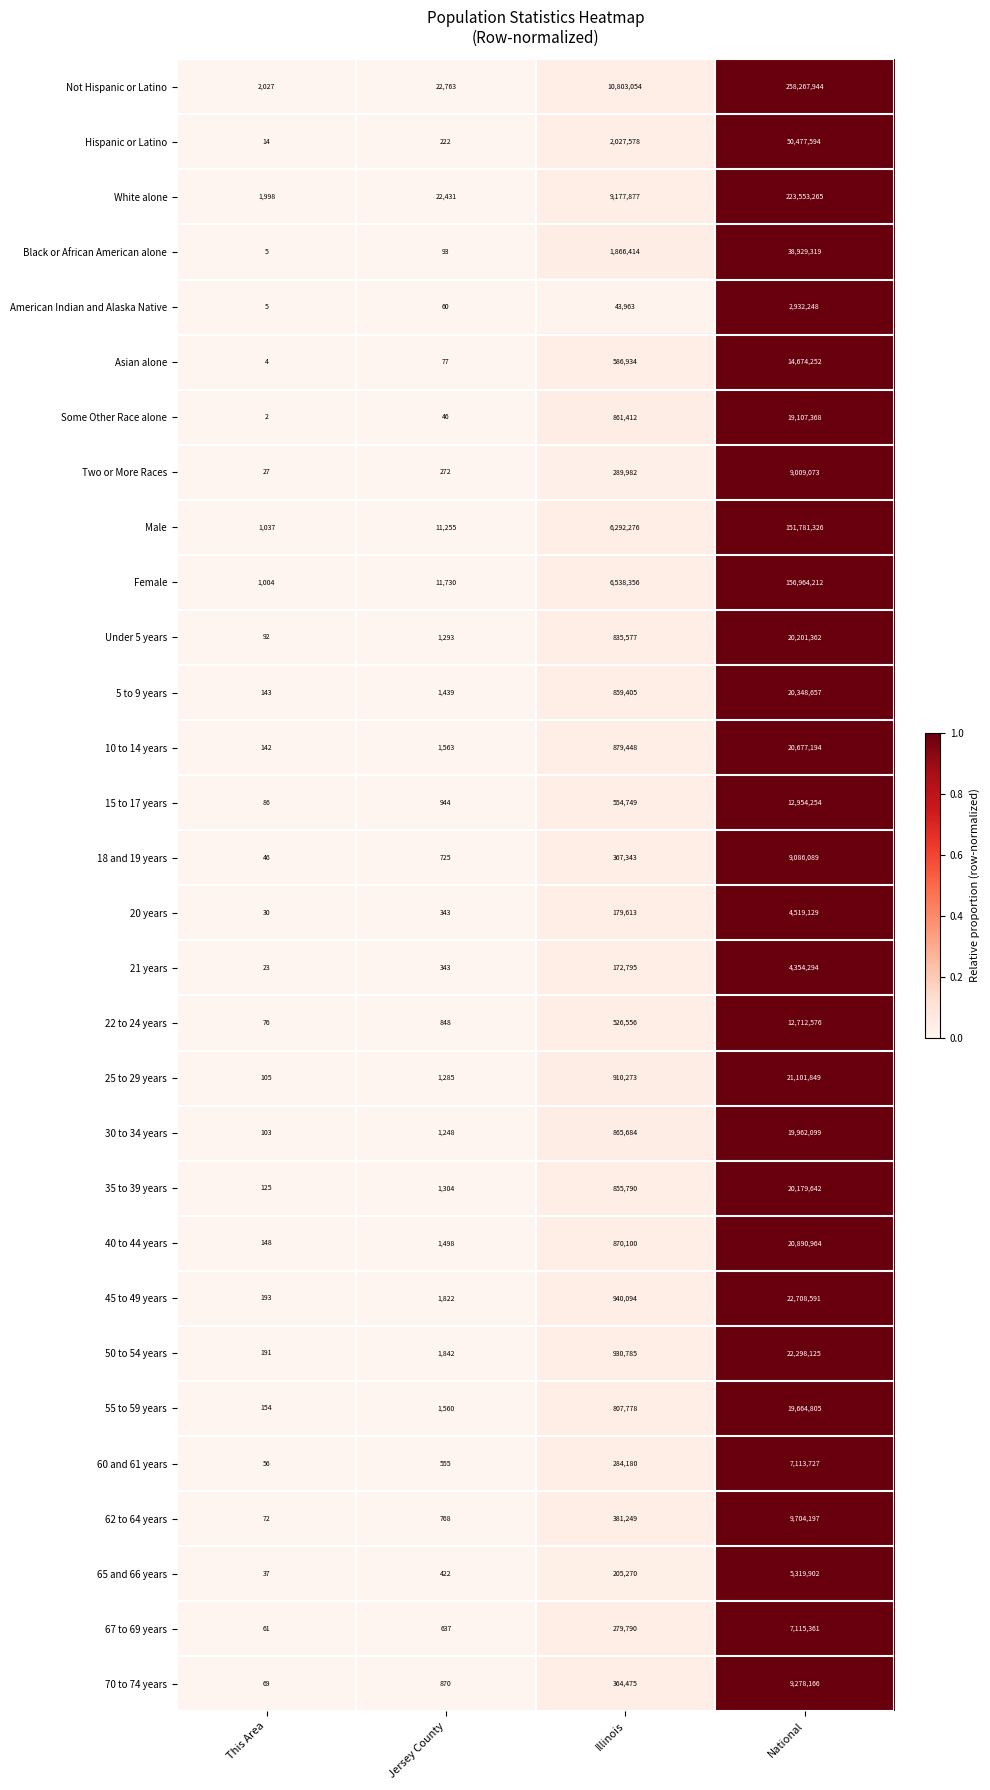

At Illinois, list the series in order from smallest to largest.

American Indian and Alaska Native, 21 years, 20 years, 65 and 66 years, 67 to 69 years, 60 and 61 years, Two or More Races, 70 to 74 years, 18 and 19 years, 62 to 64 years, 22 to 24 years, 15 to 17 years, Asian alone, 55 to 59 years, Under 5 years, 35 to 39 years, 5 to 9 years, Some Other Race alone, 30 to 34 years, 40 to 44 years, 10 to 14 years, 25 to 29 years, 50 to 54 years, 45 to 49 years, Black or African American alone, Hispanic or Latino, Male, Female, White alone, Not Hispanic or Latino